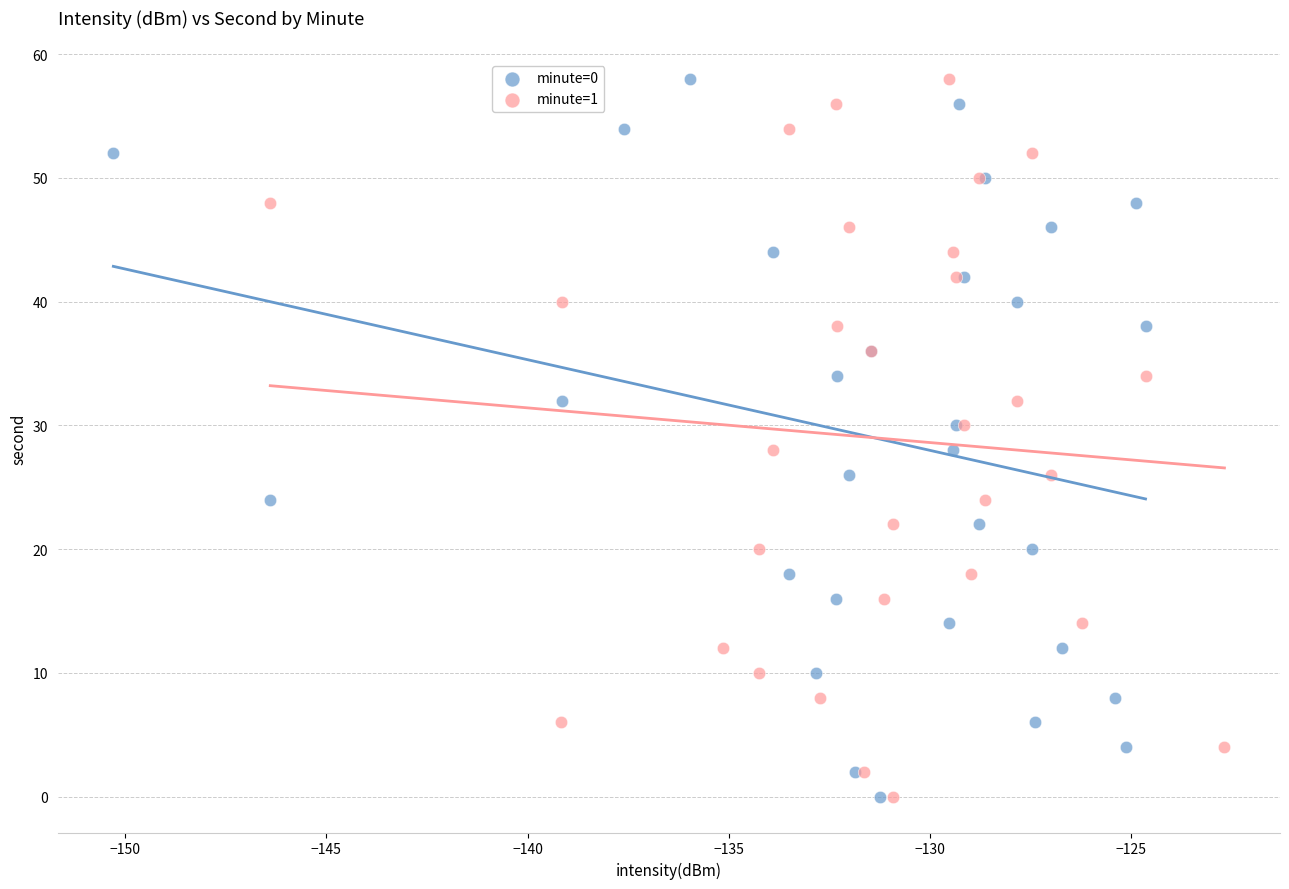

What are all the series names shown in the legend?

minute=0, minute=1